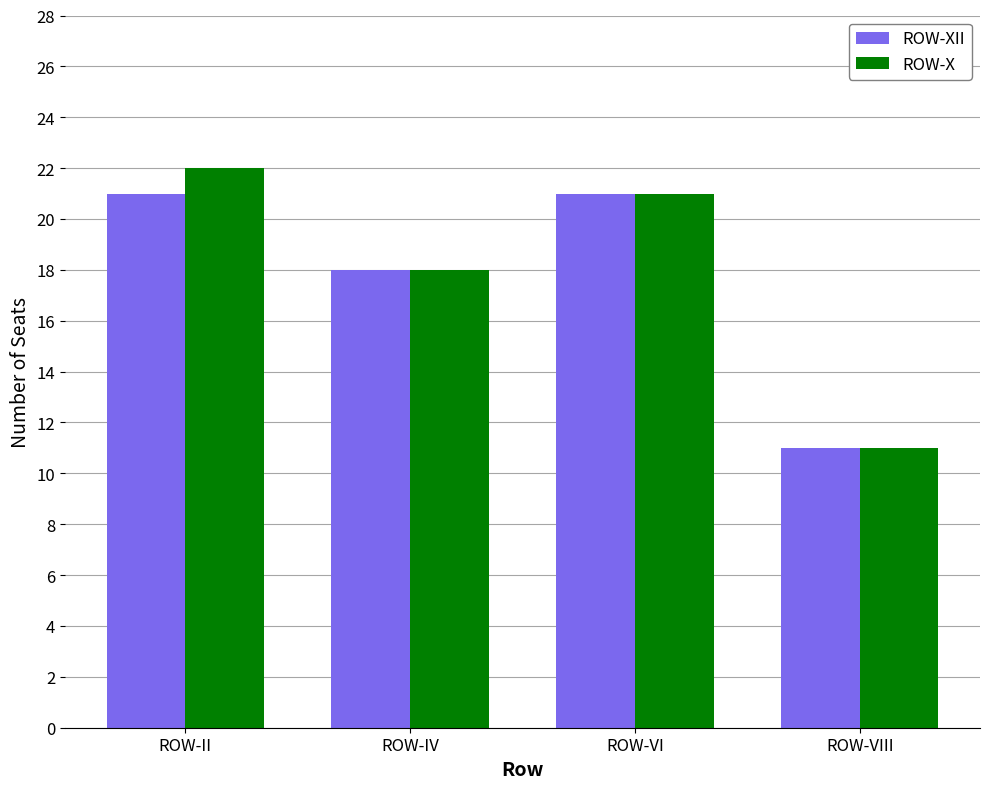

Where does the ROW-X series first go above 21?

ROW-II